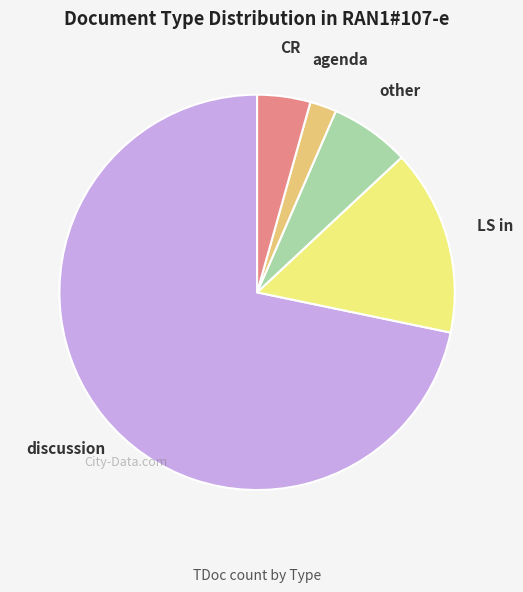

What is the smallest slice in the pie chart?

agenda